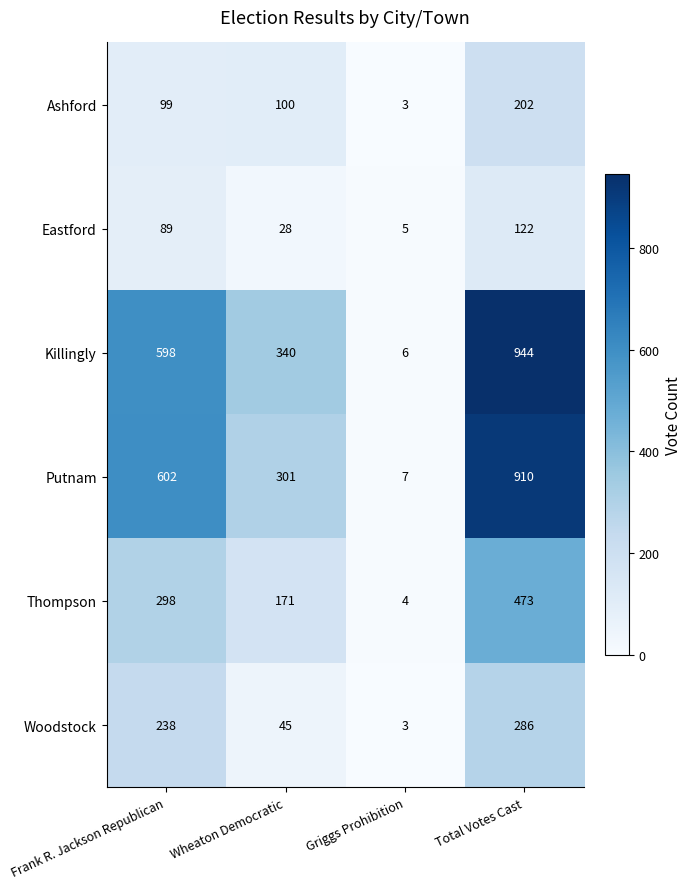

Which label corresponds to the largest value in the chart?

Total Votes Cast